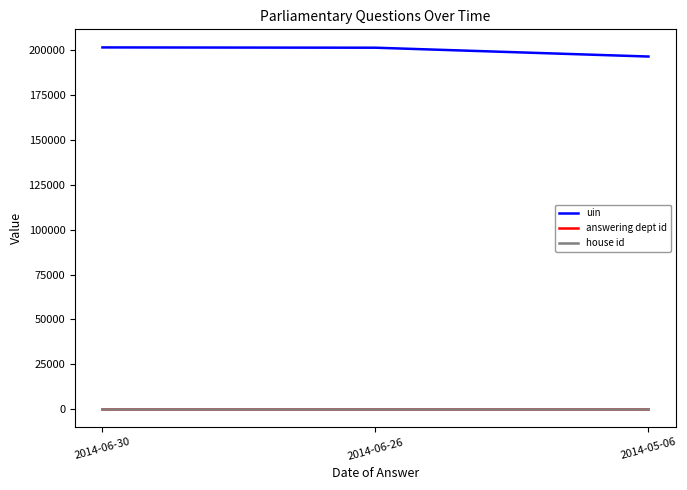

What is the difference between the highest and lowest values at 2014-06-30?

201692